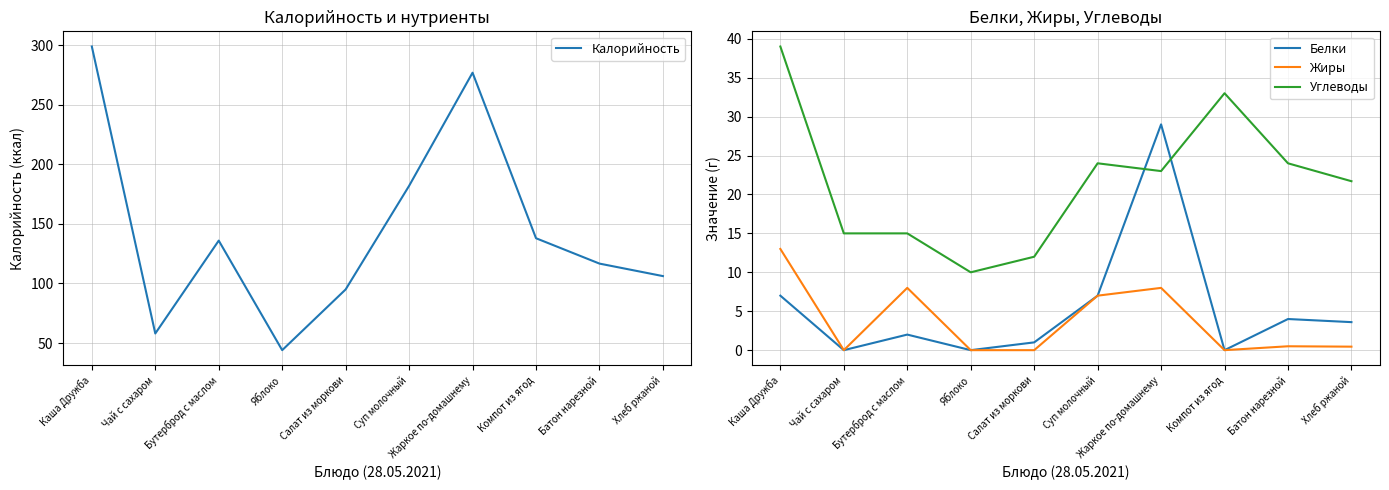

Where is Калорийность nearest to the value 171?

Суп молочный